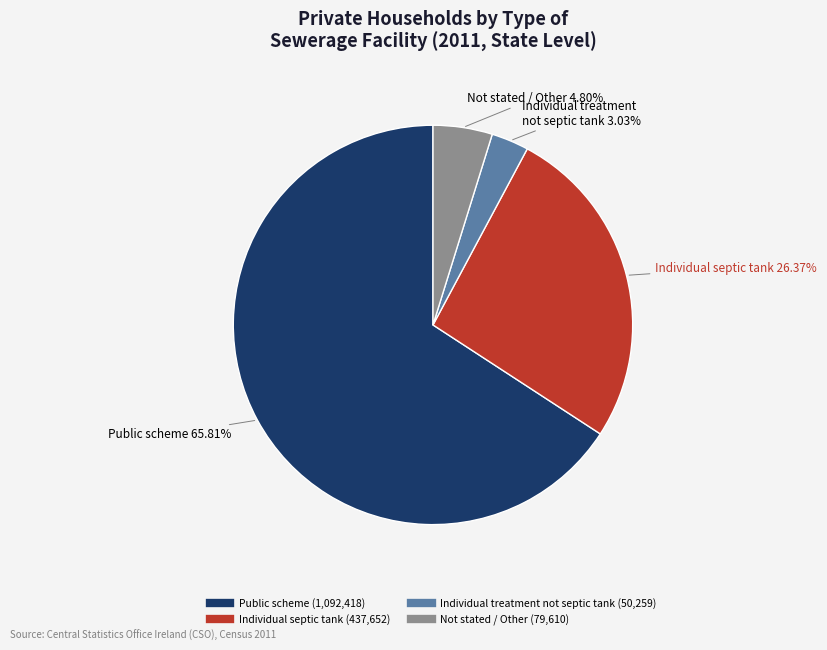

Is there any slice that represents more than half of the pie?

Yes